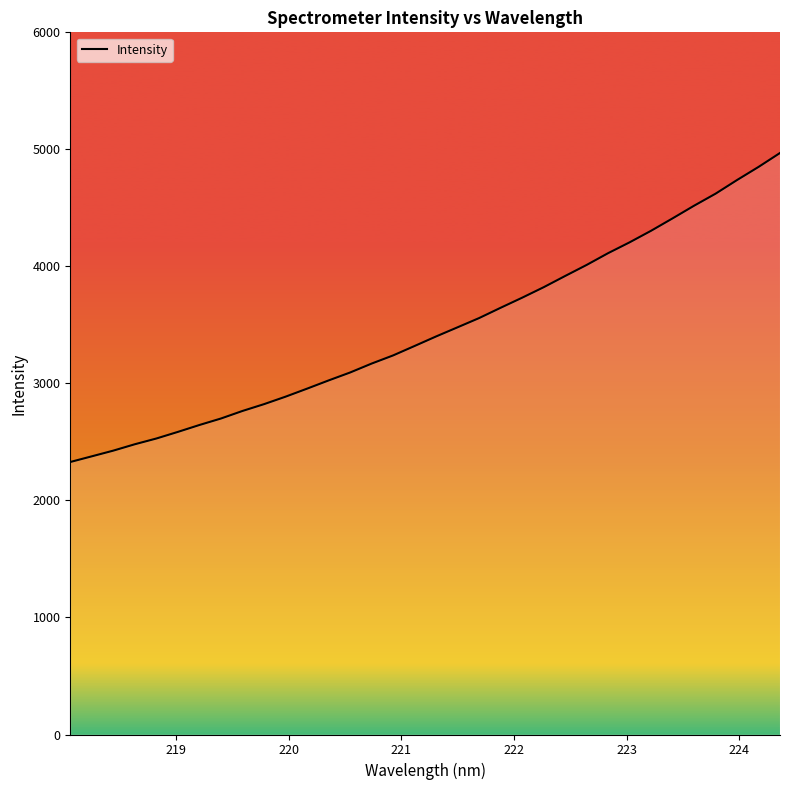

What is the difference between the second highest and second lowest values?

2472.9